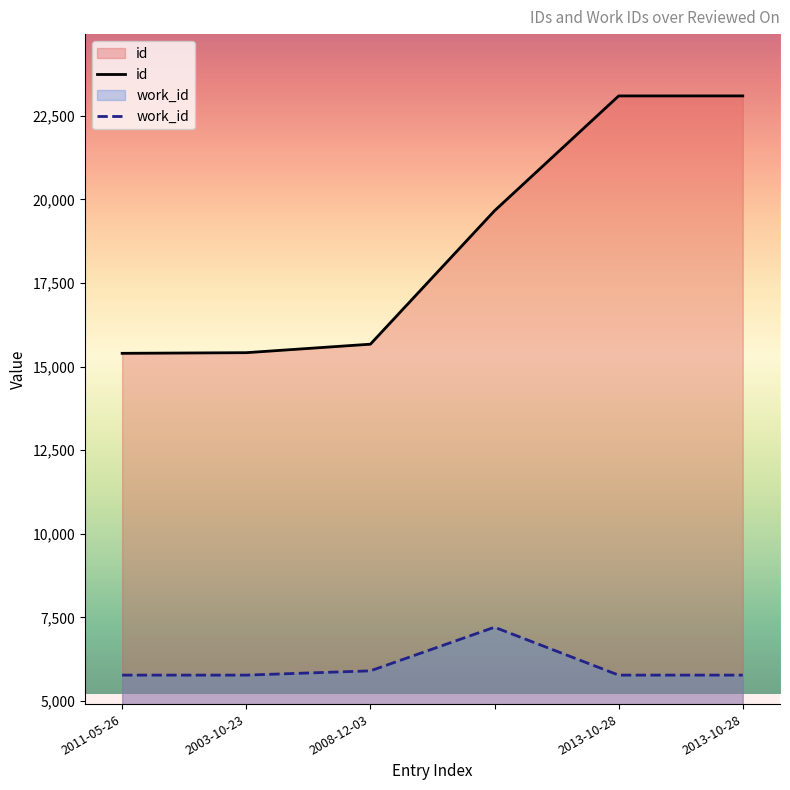

Reading left to right, transcribe all the data shown in this chart.

id: 2011-05-26=15397	2003-10-23=15416	2008-12-03=15670	=19659	2013-10-28=23093	2013-10-28=23094
work_id: 2011-05-26=5775	2003-10-23=5775	2008-12-03=5903	=7207	2013-10-28=5775	2013-10-28=5775